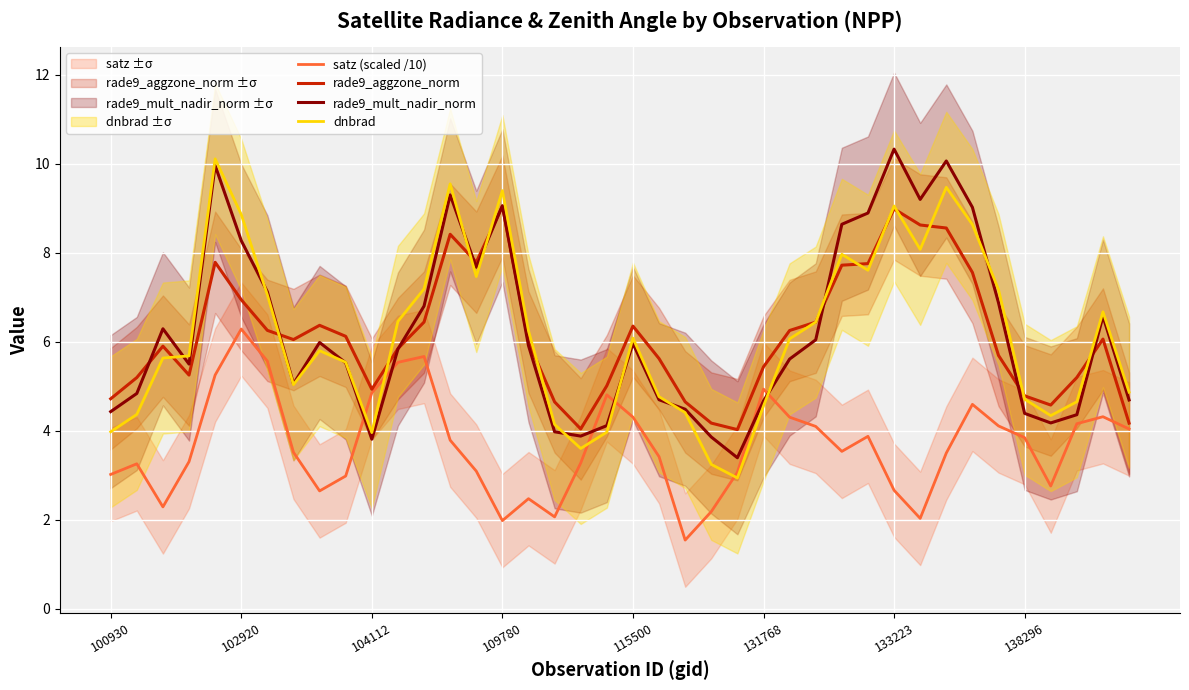

What is the minimum value for rade9_mult_nadir_norm?

3.4